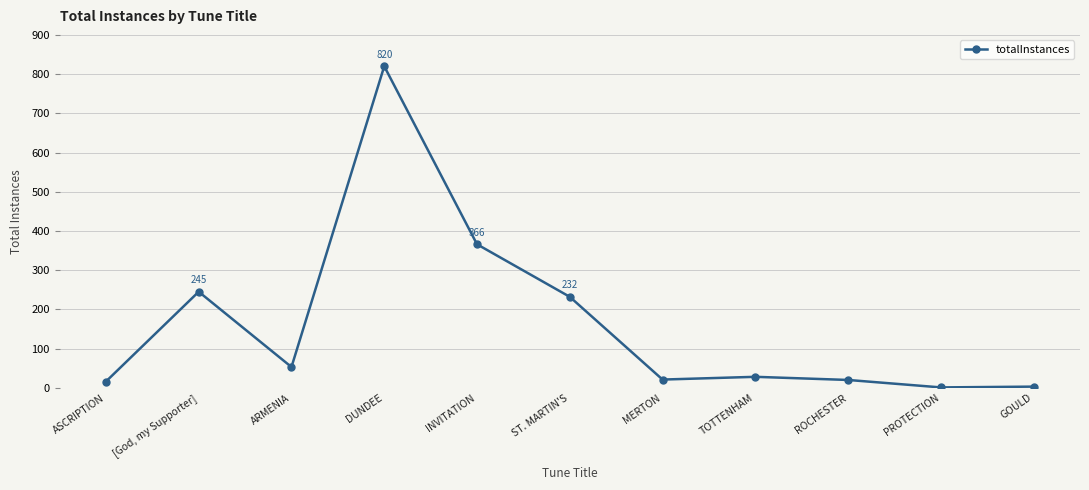

Where is the first local maximum?

[God, my Supporter]